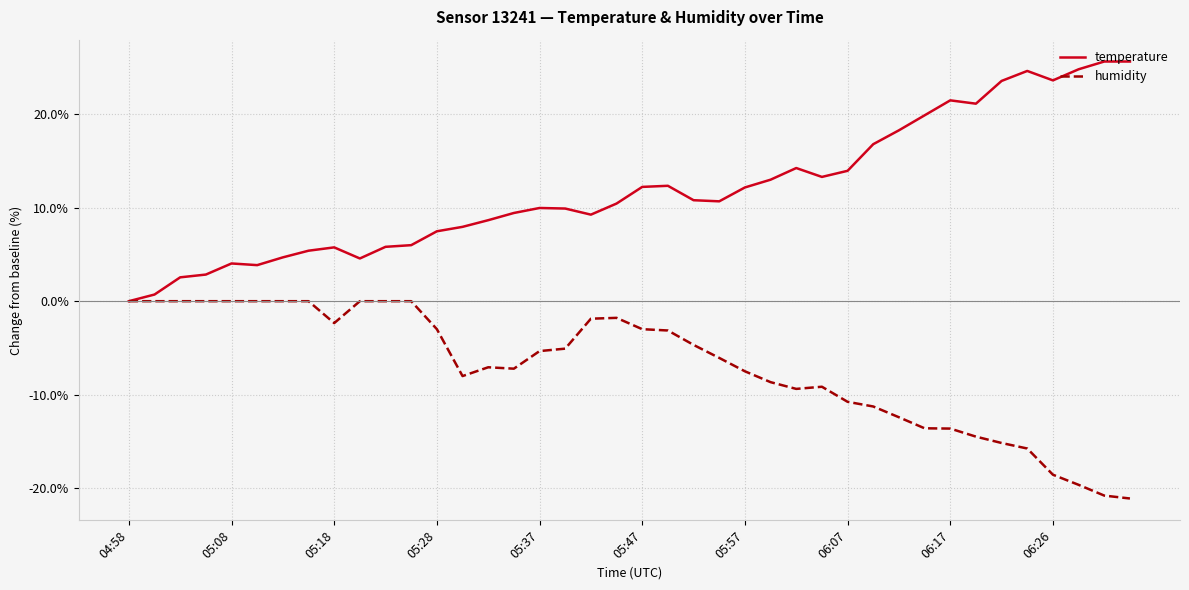

What is the maximum value shown in the chart?

25.6